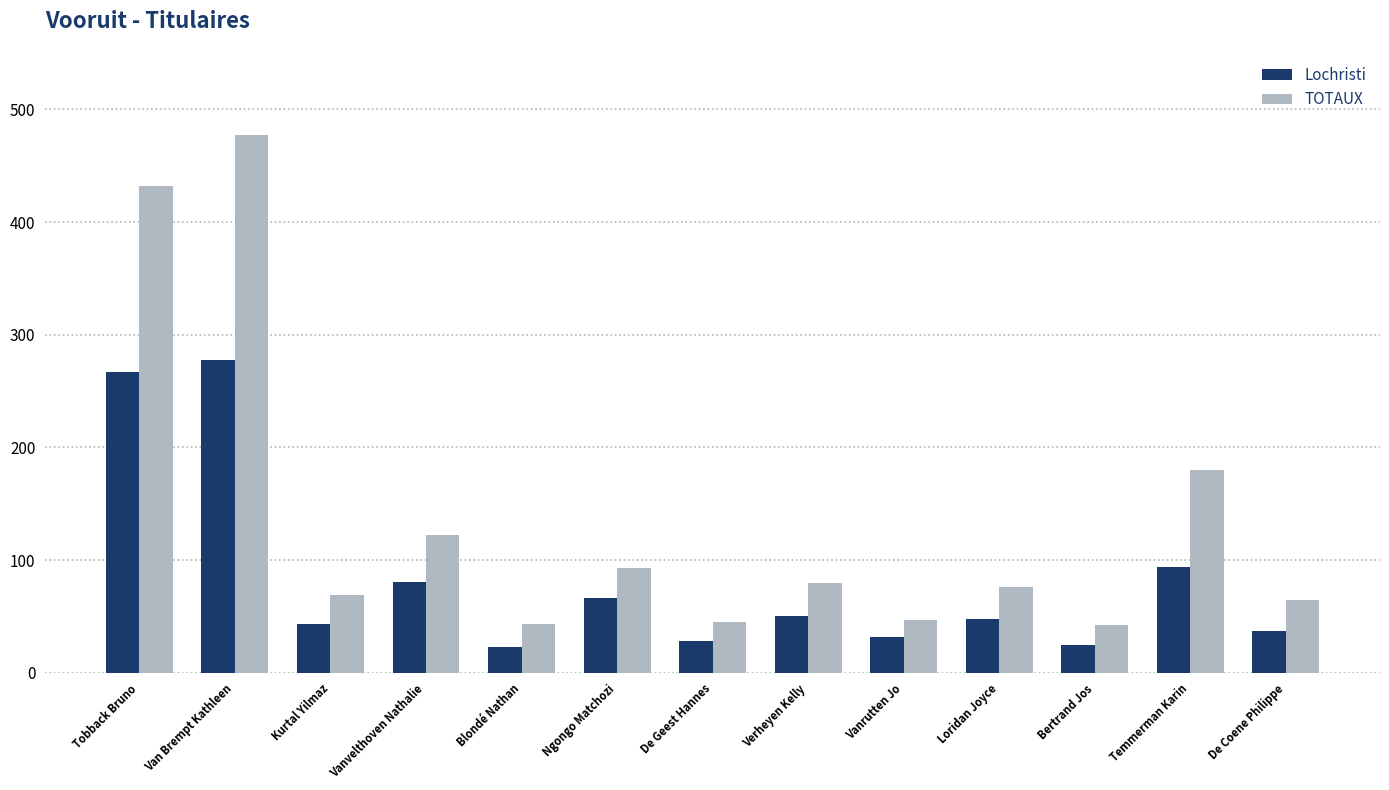

The value of Lochristi at Loridan Joyce is 75. True or false?

False